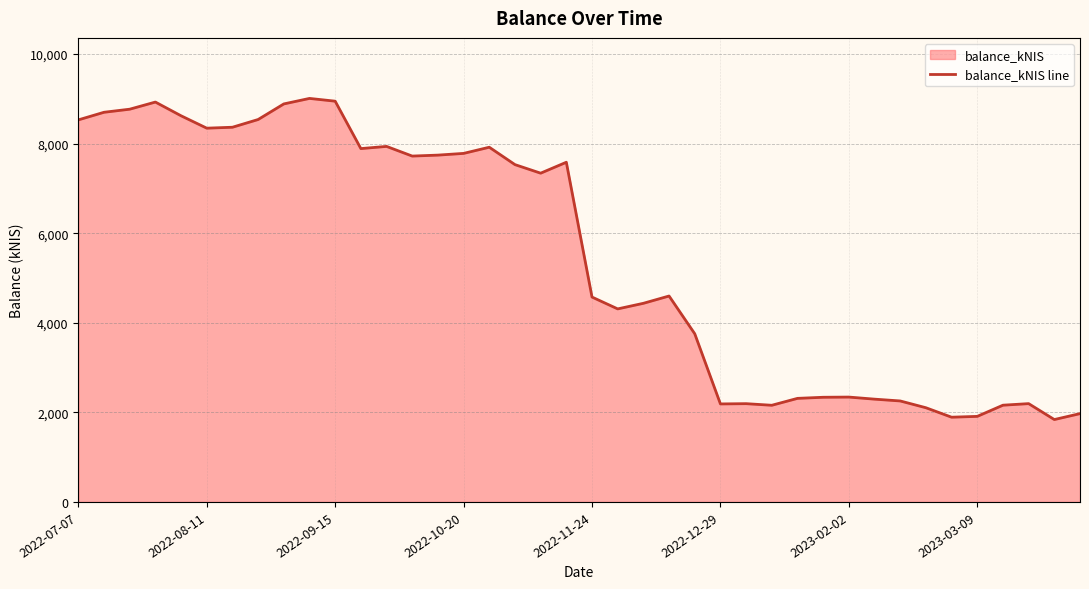

What is the maximum value shown in the chart?

9009.9